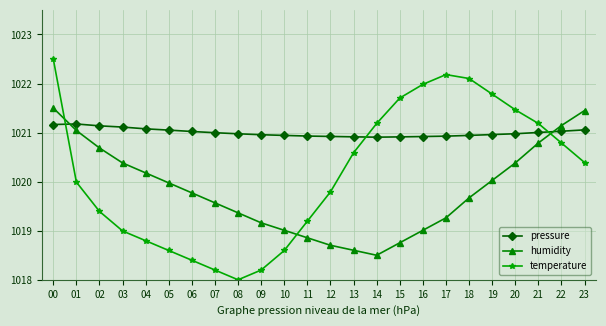

Which series has the largest range (max minus min)?

temperature